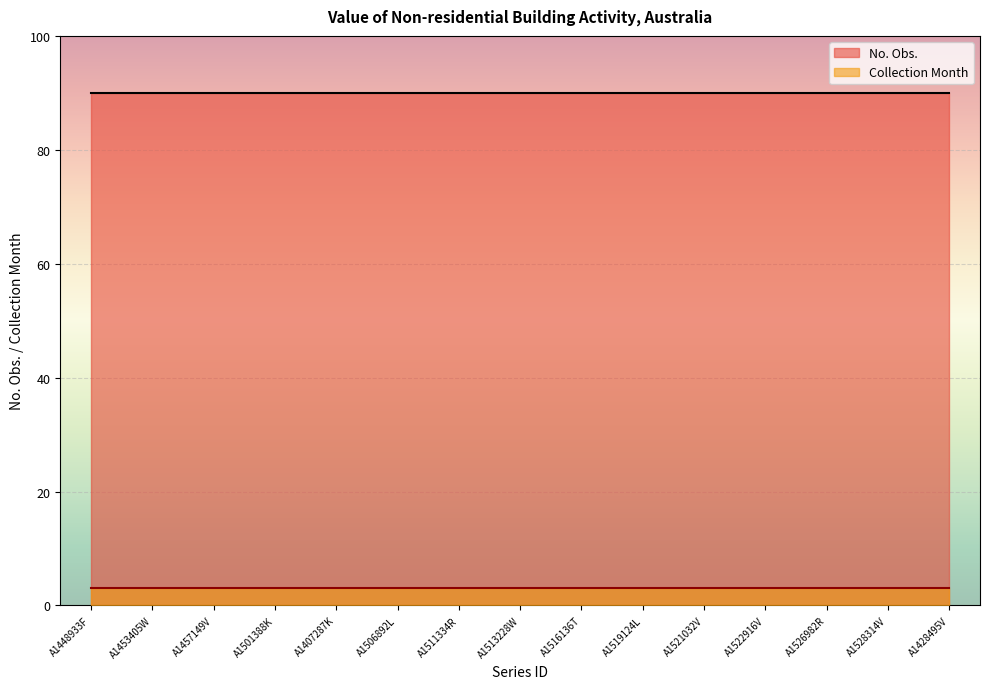

How many categories are shown in the chart?

15